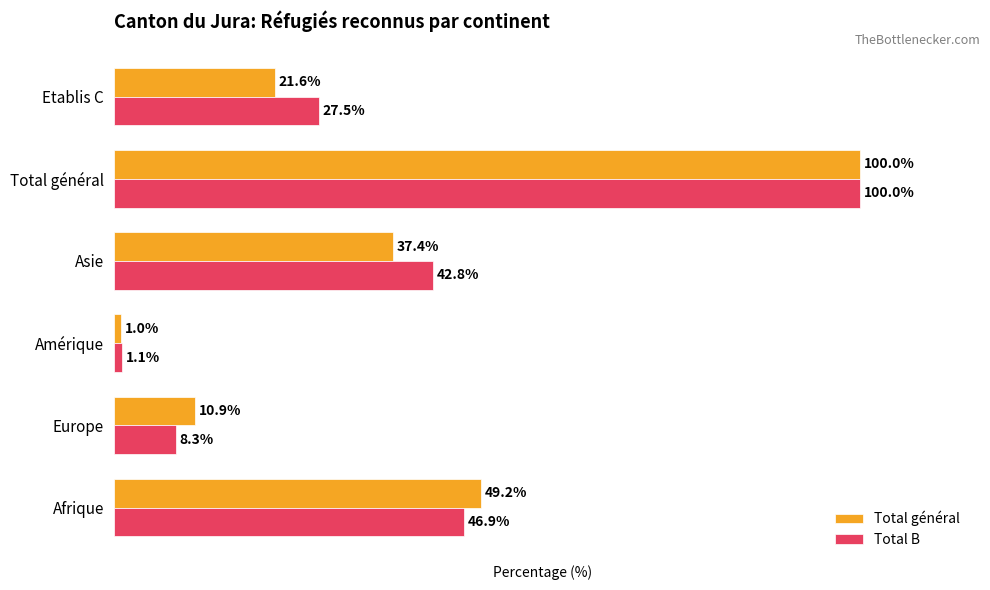

Which series has the largest total across all categories?

Total B